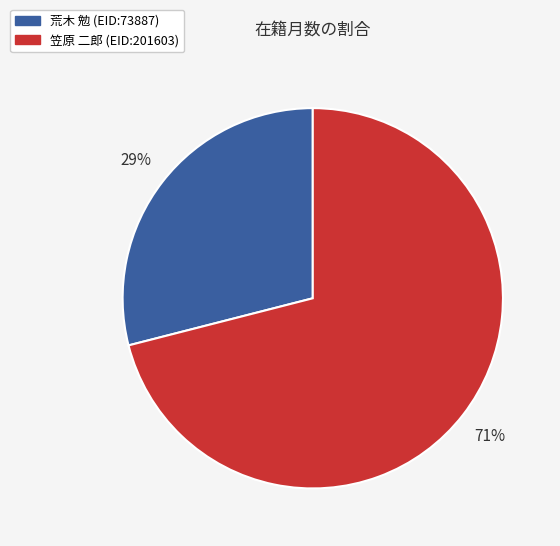

To the nearest percent, what portion does 荒木 勉 (EID:73887) represent?

29%